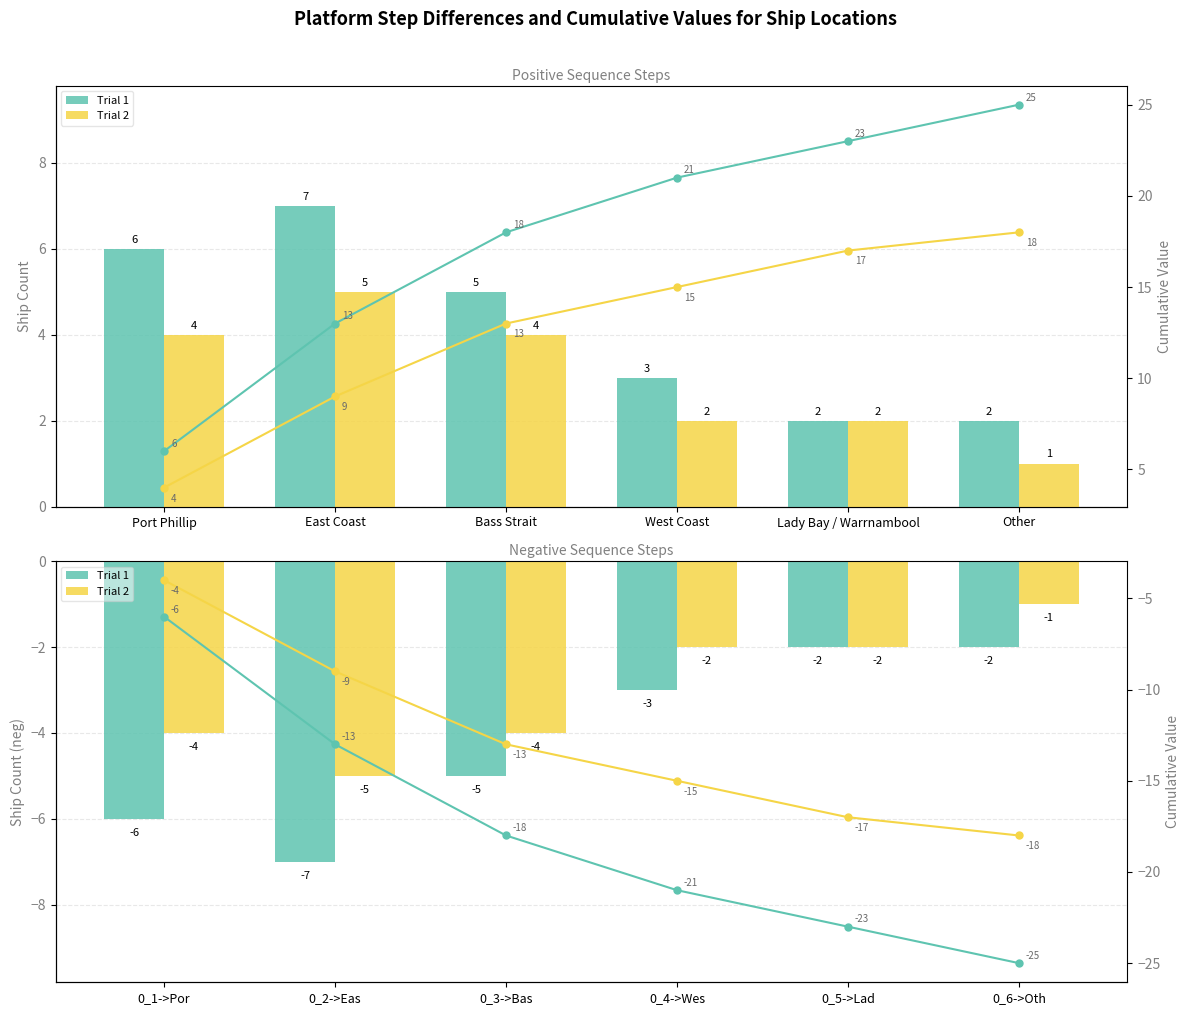

What is the spread (max minus min) of values at Port Phillip?

12